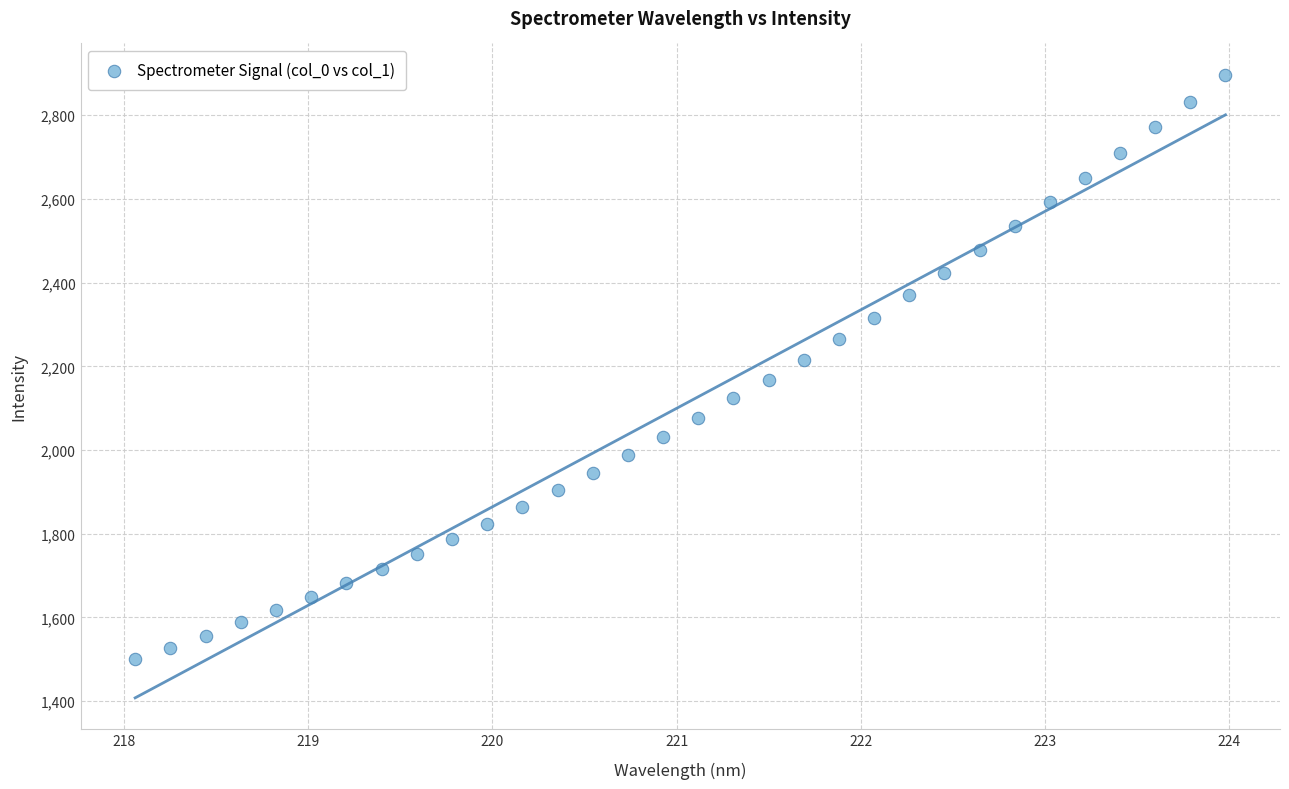

What is the range of X values (max minus min)?

5.9